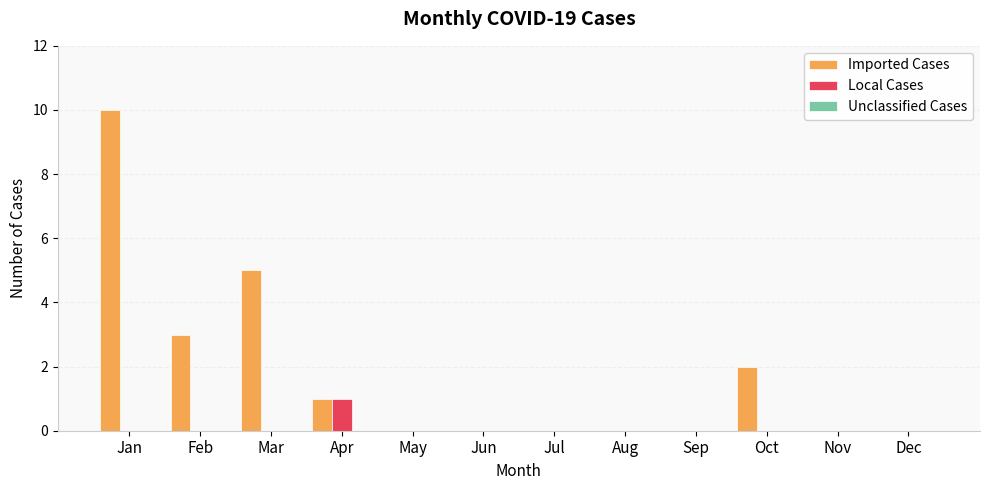

The value of Local Cases at Apr is 1. True or false?

True